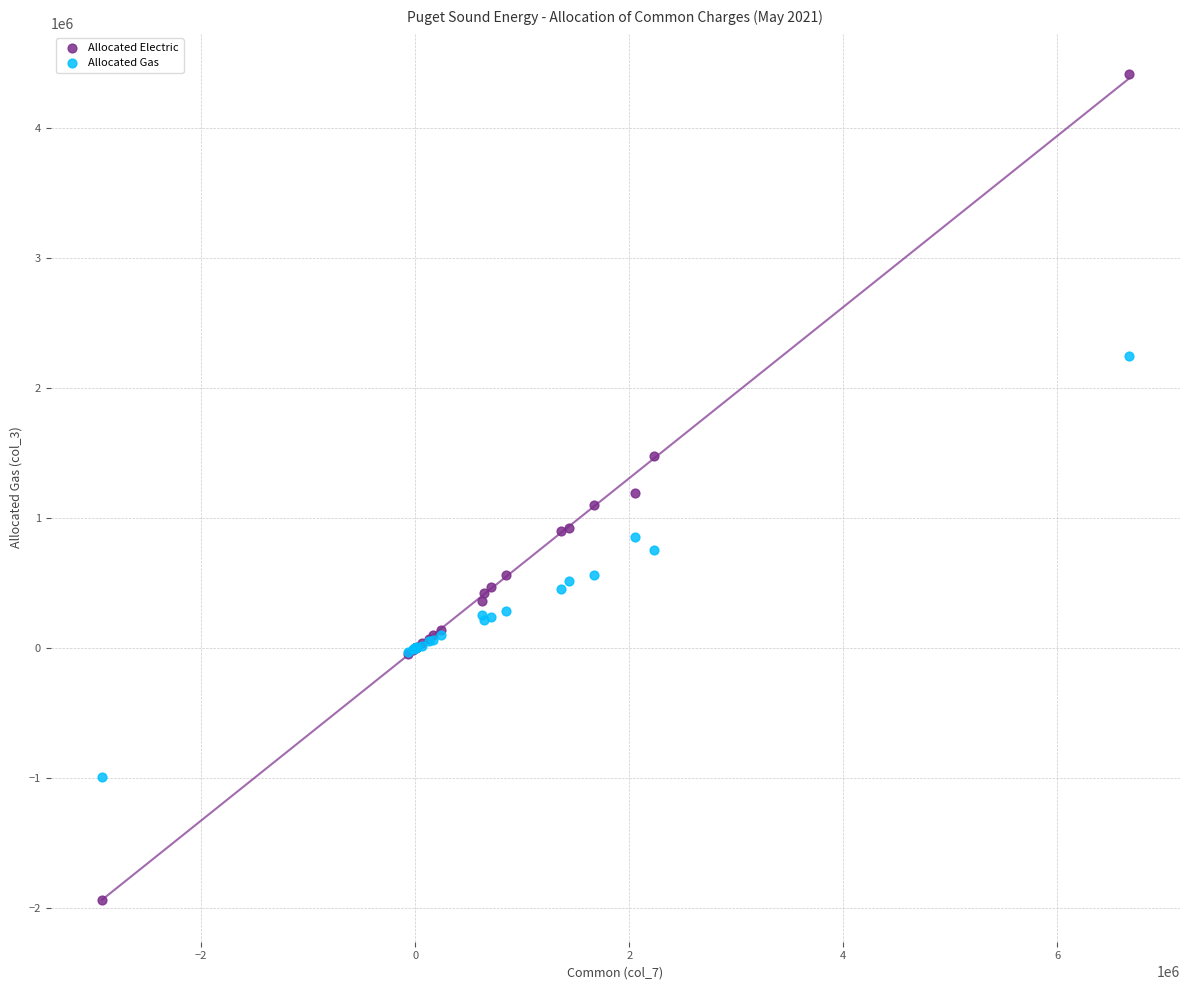

Which series contains the highest Y value?

Allocated Electric